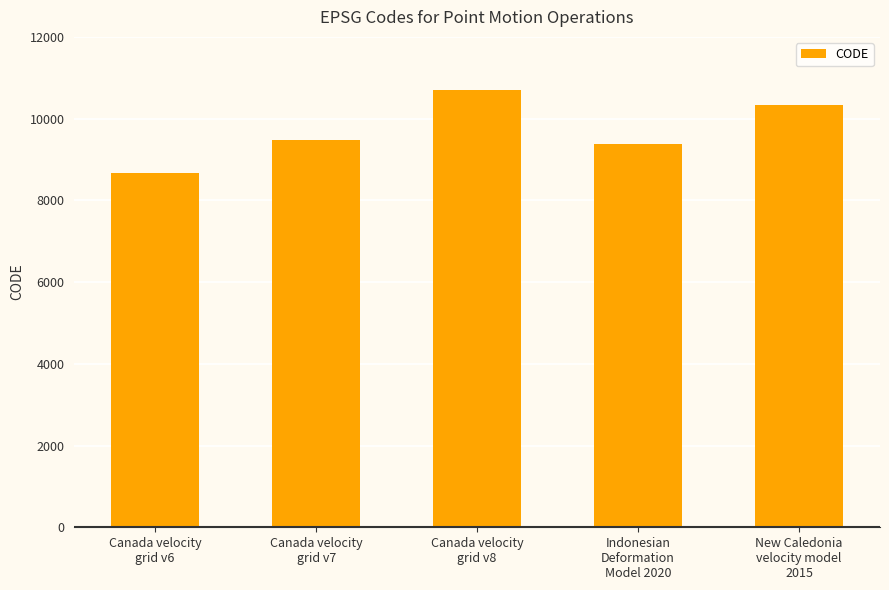

True or false: the data shows 5475 at Canada velocity
grid v8.

False